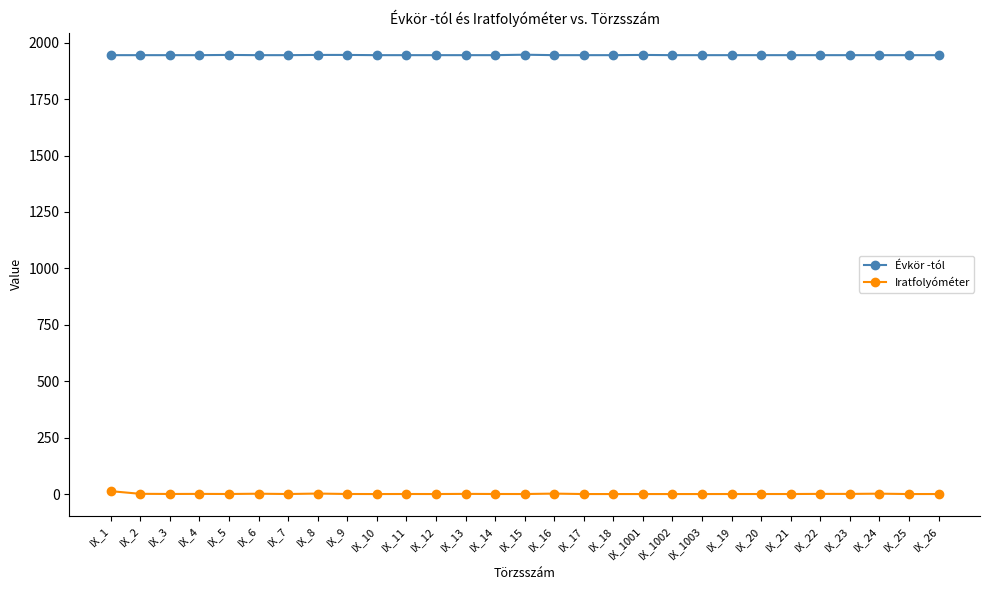

What is the average value of the Évkör -tól series?

1945.2